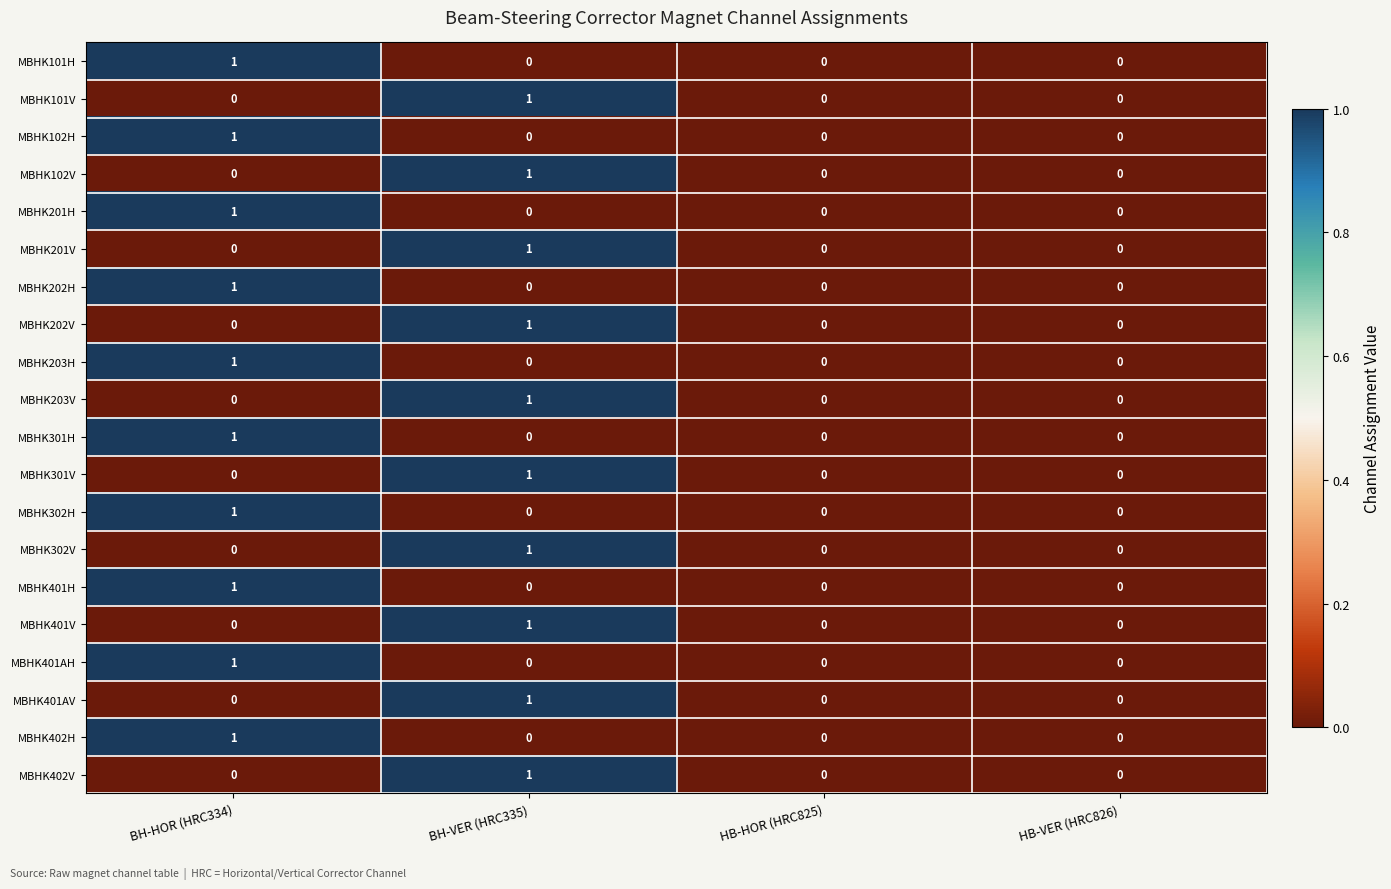

Count the MBHK301V values in the range 0 to 1.

4